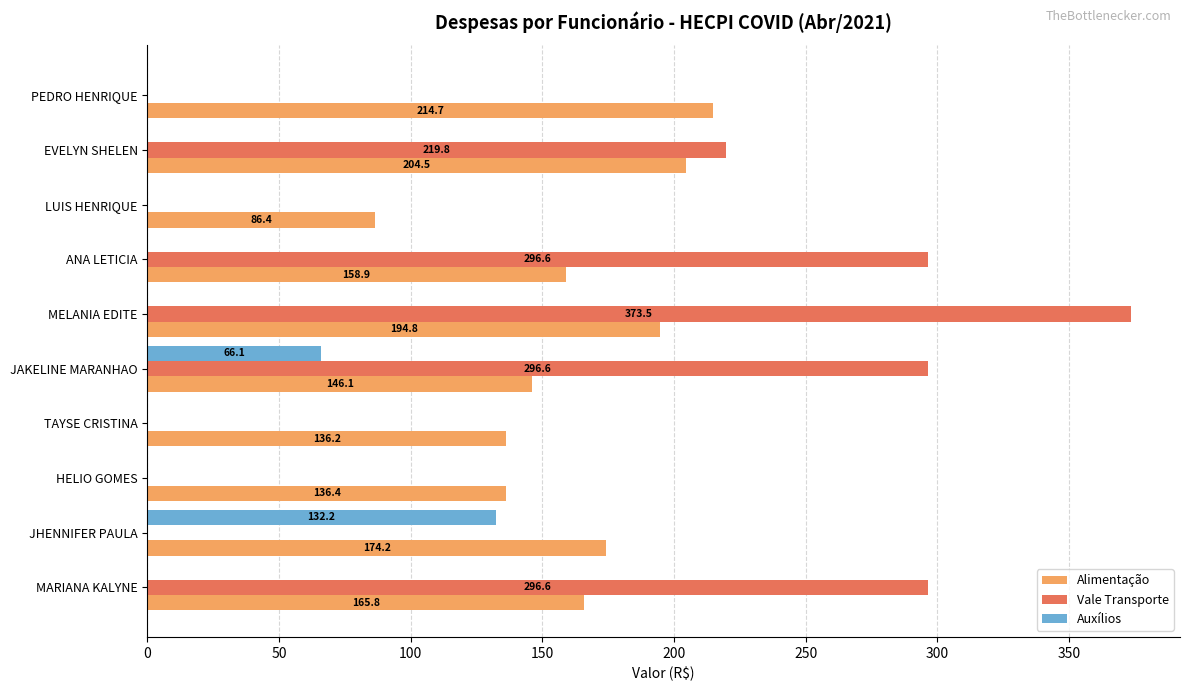

At which category is the sum across all series the highest?

MELANIA EDITE